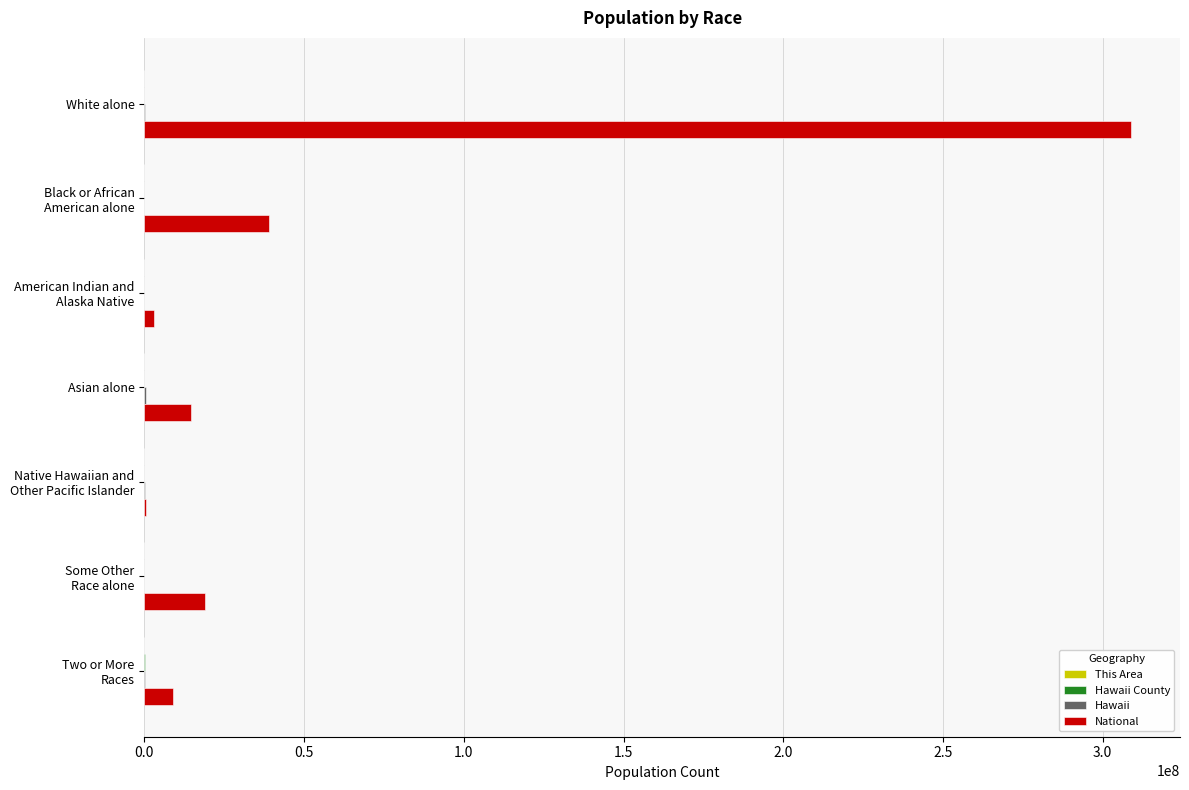

Which series has the largest total across all categories?

National